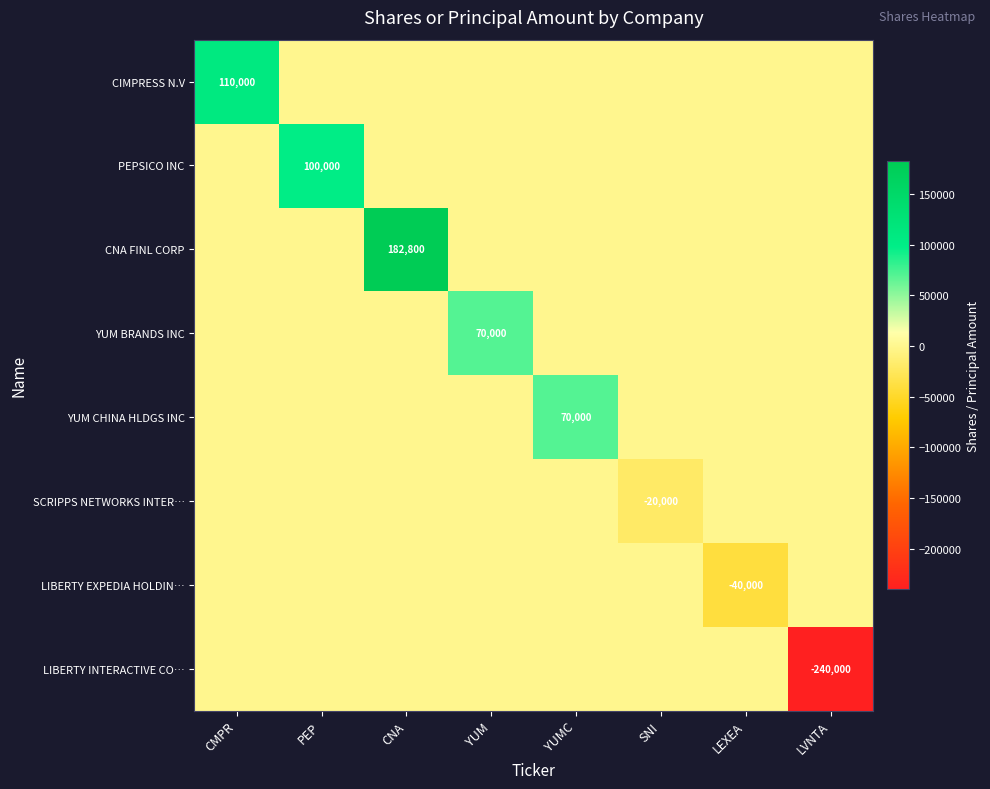

At which category does the chart reach its minimum across all series?

LVNTA